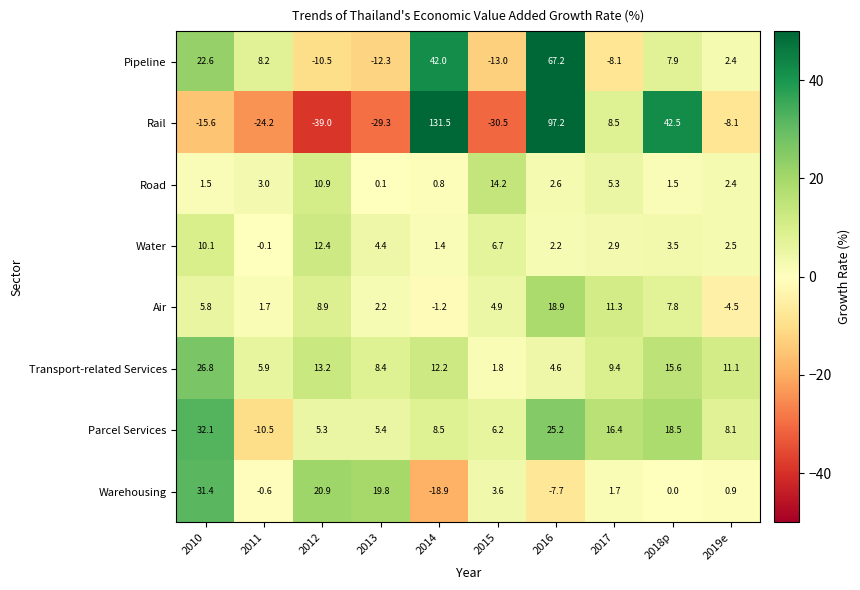

Between 2013 and 2014, which series saw the biggest shift?

Rail